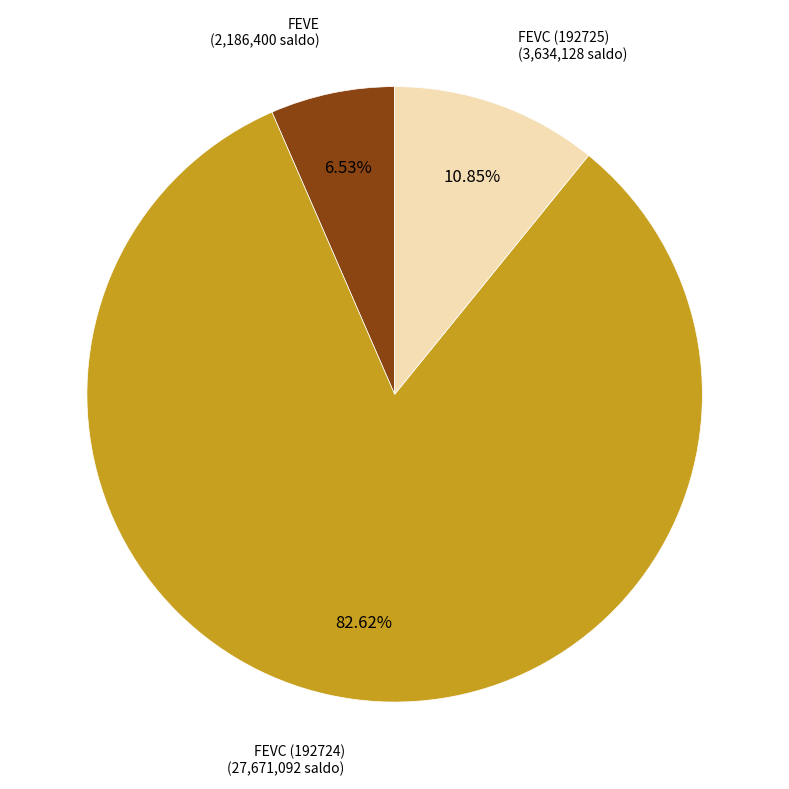

Is there a majority slice in this chart?

Yes